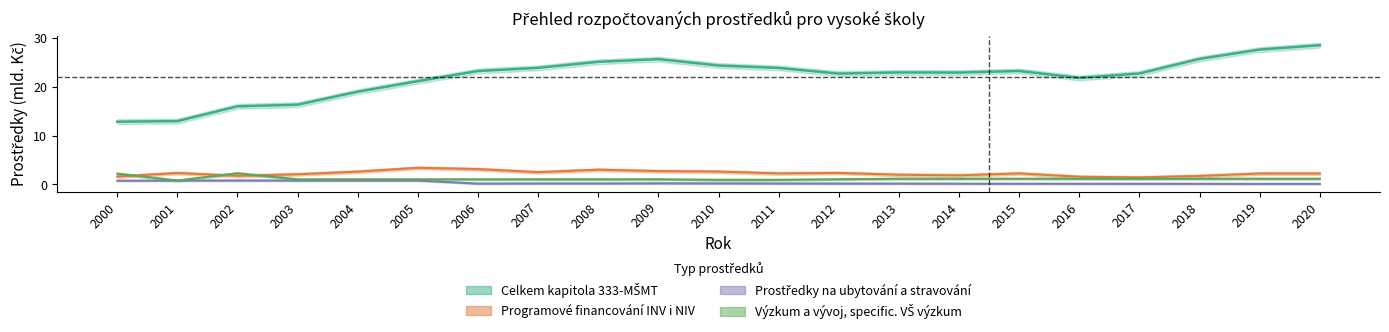

Which has a higher value, 2015 or 2016?

2015